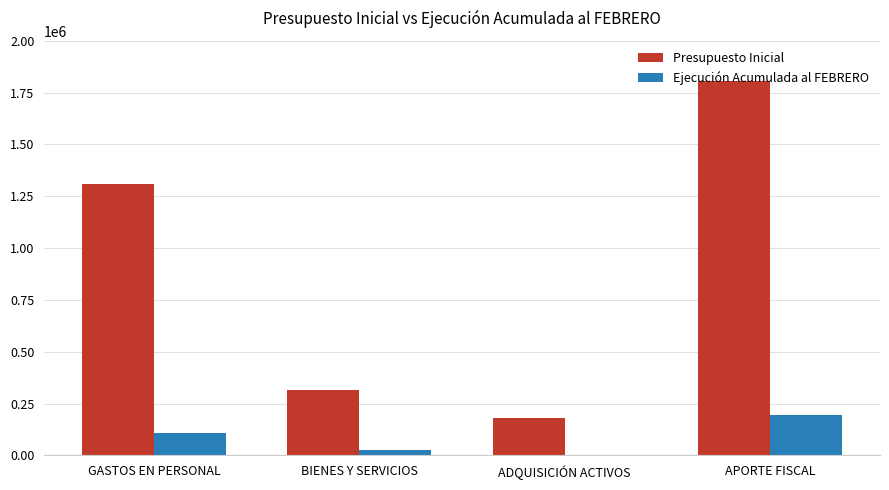

How many series are shown in this chart?

2